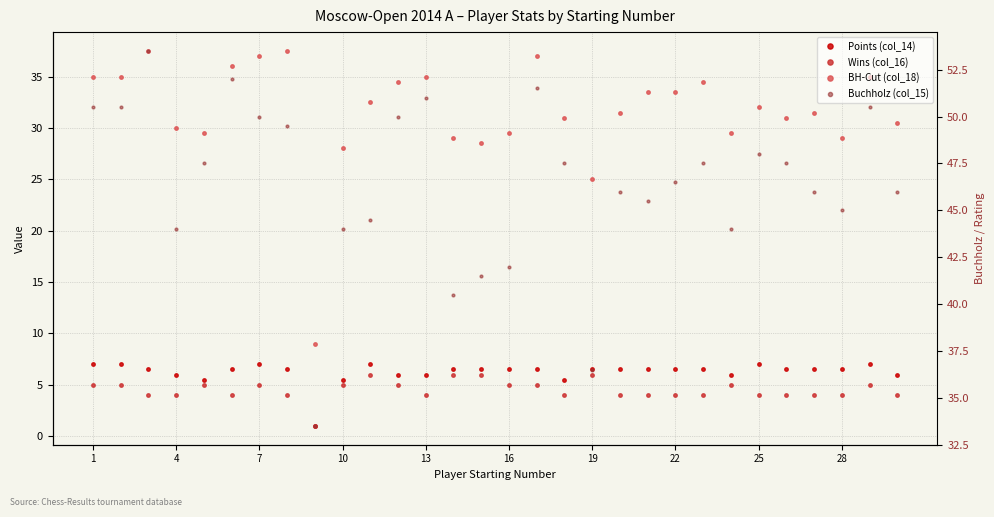

How many categories are shown in the chart?

30